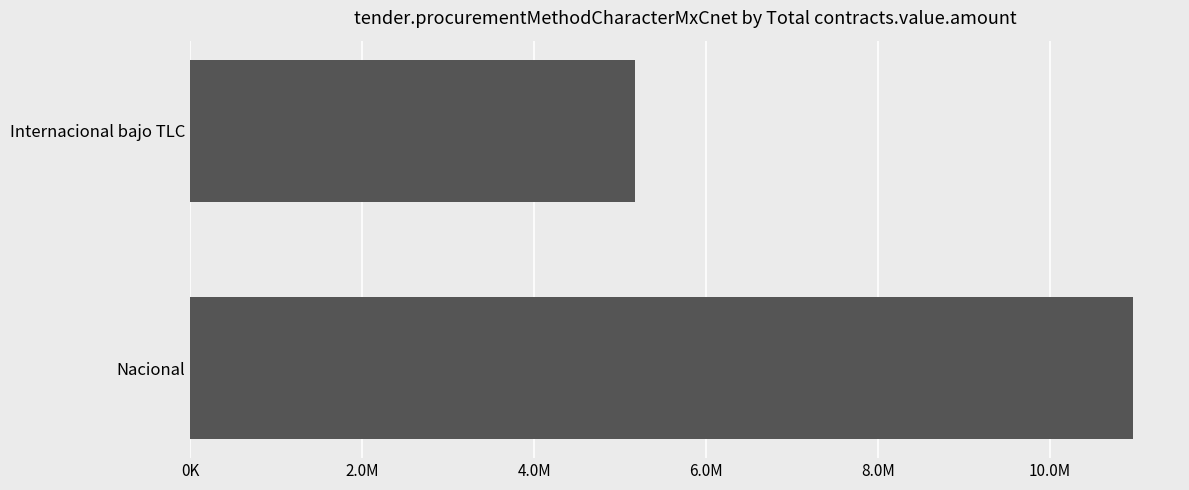

List the labels in order of value, smallest first.

Internacional bajo TLC, Nacional